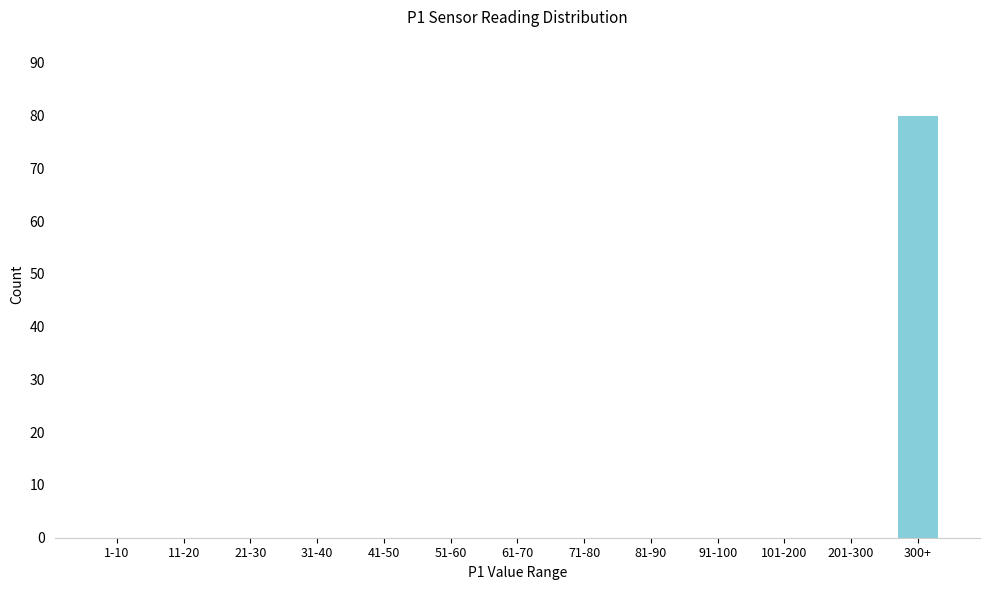

Reading left to right, transcribe all the data shown in this chart.

1-10=0	11-20=0	21-30=0	31-40=0	41-50=0	51-60=0	61-70=0	71-80=0	81-90=0	91-100=0	101-200=0	201-300=0	300+=80